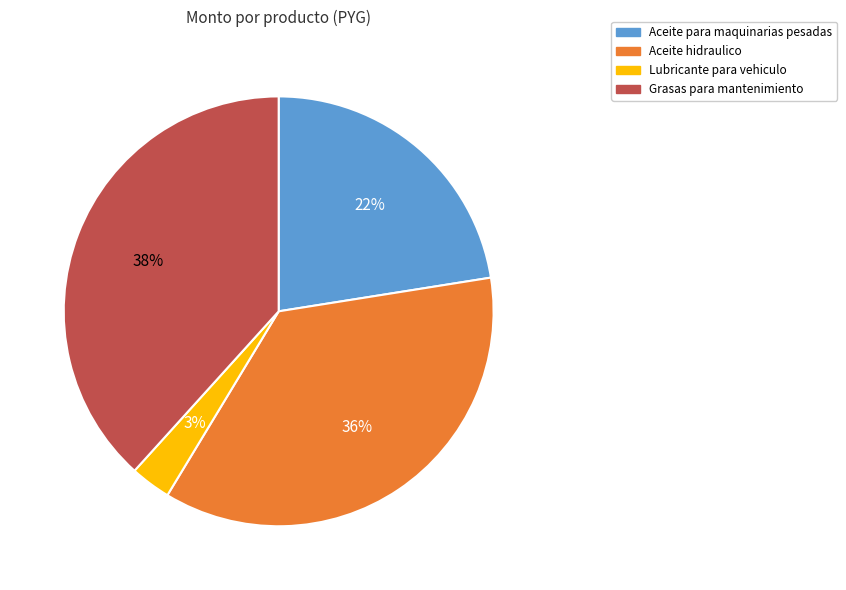

To the nearest percent, what is the difference between the largest and smallest slice percentages?

35%